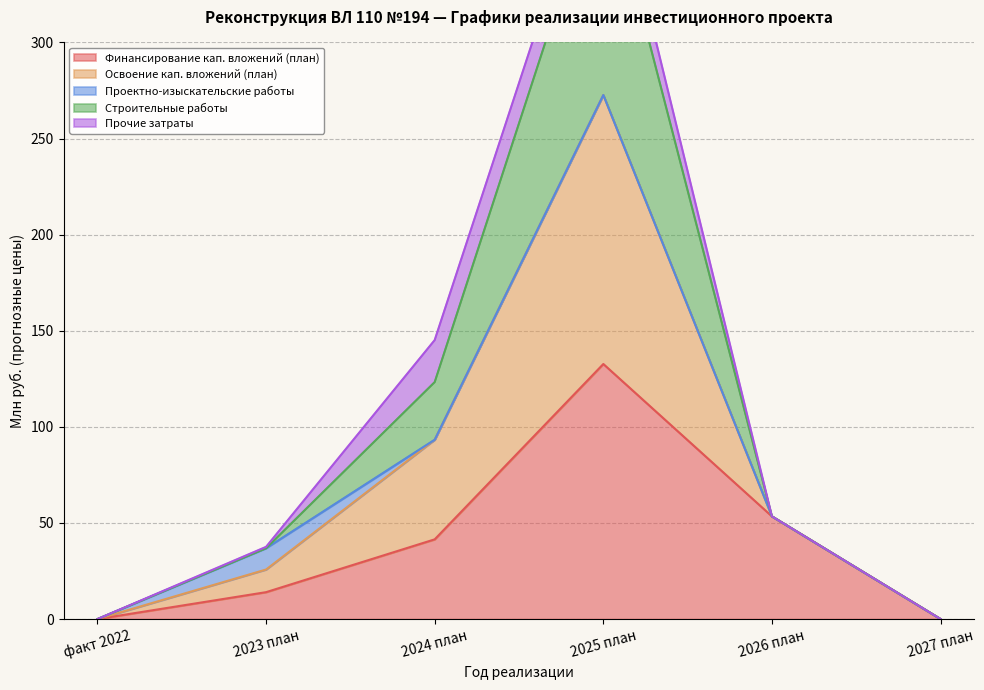

True or false: Финансирование кап. вложений (план) and Строительные работы cross at least once.

False